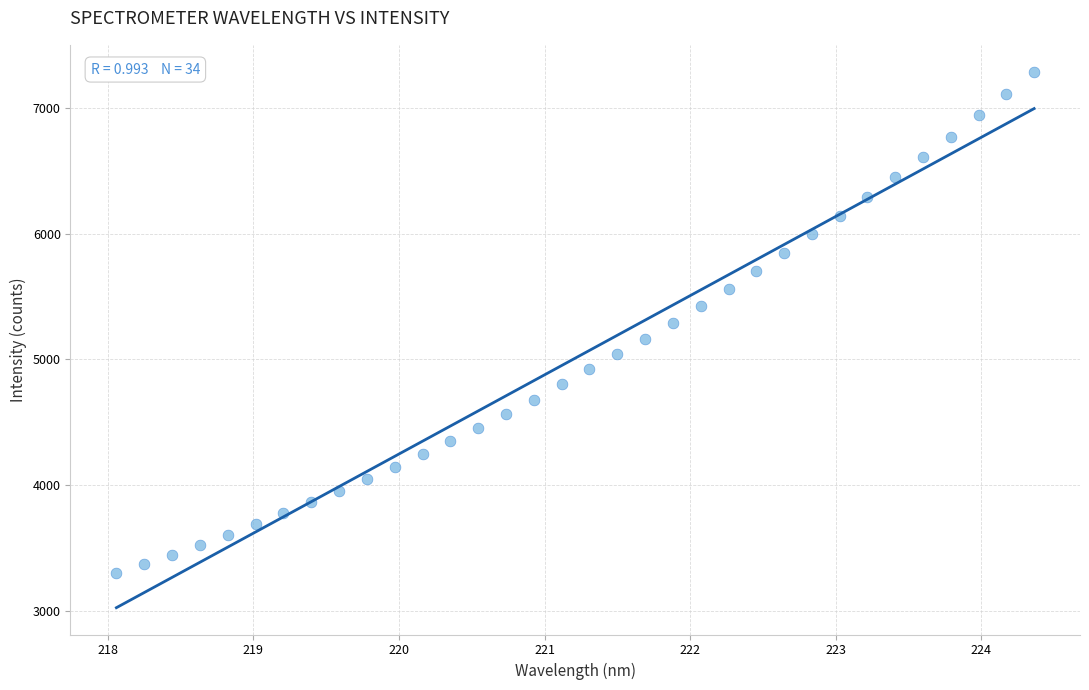

What is the range of X values (max minus min)?

6.3